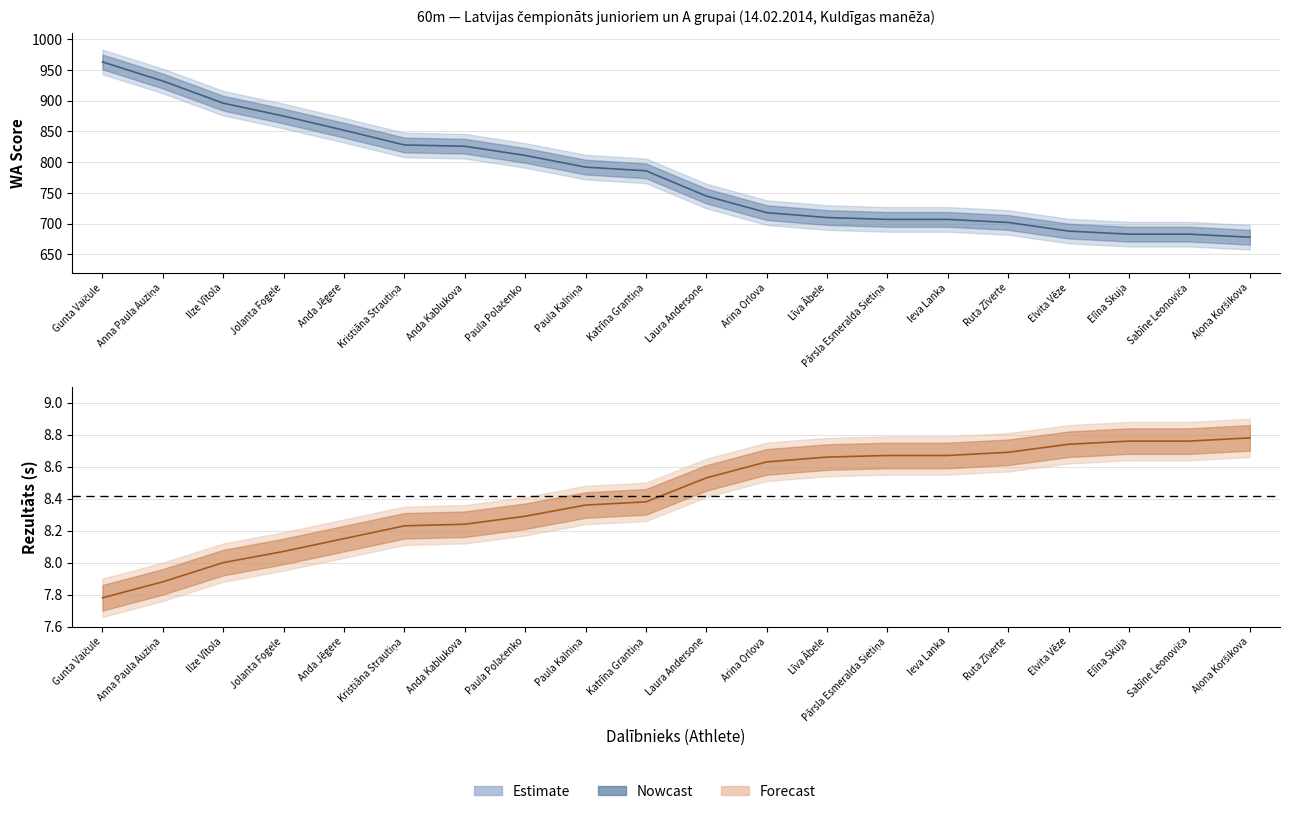

What is the sum of all Rezultāts values?

168.3